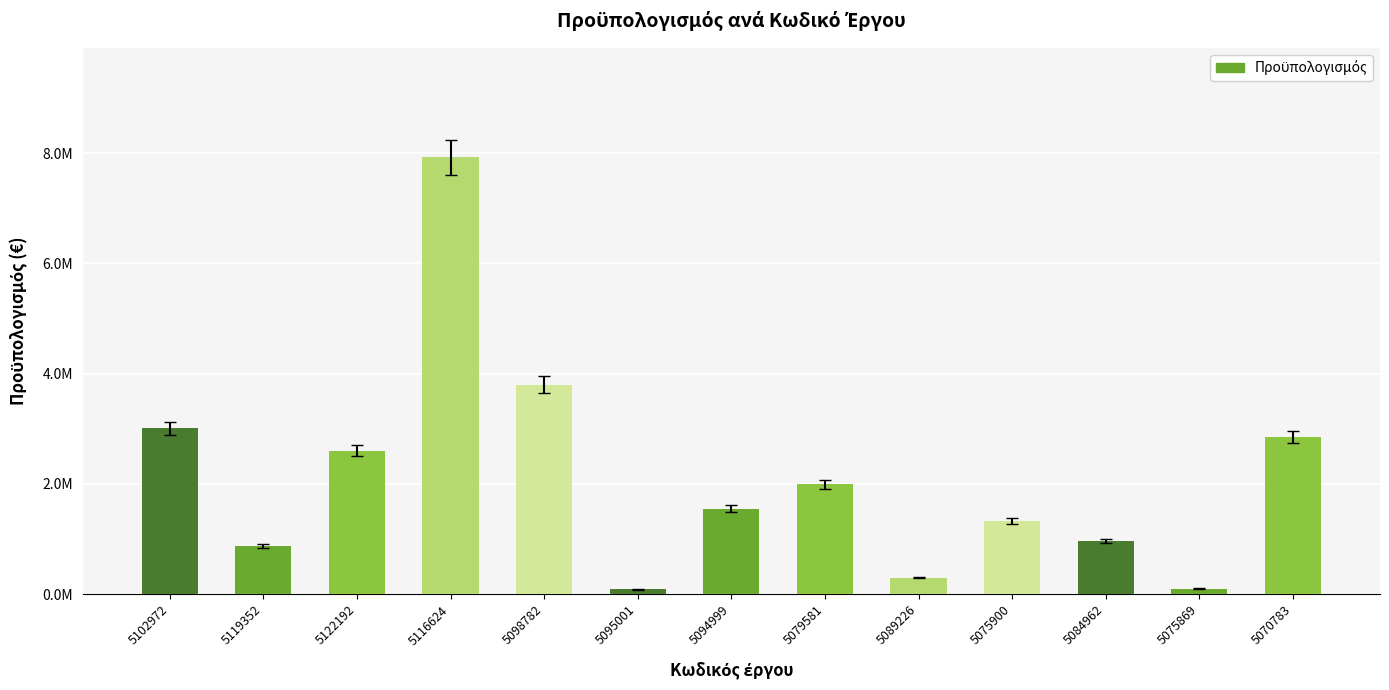

The value at 5116624 is 7930044.1. True or false?

True